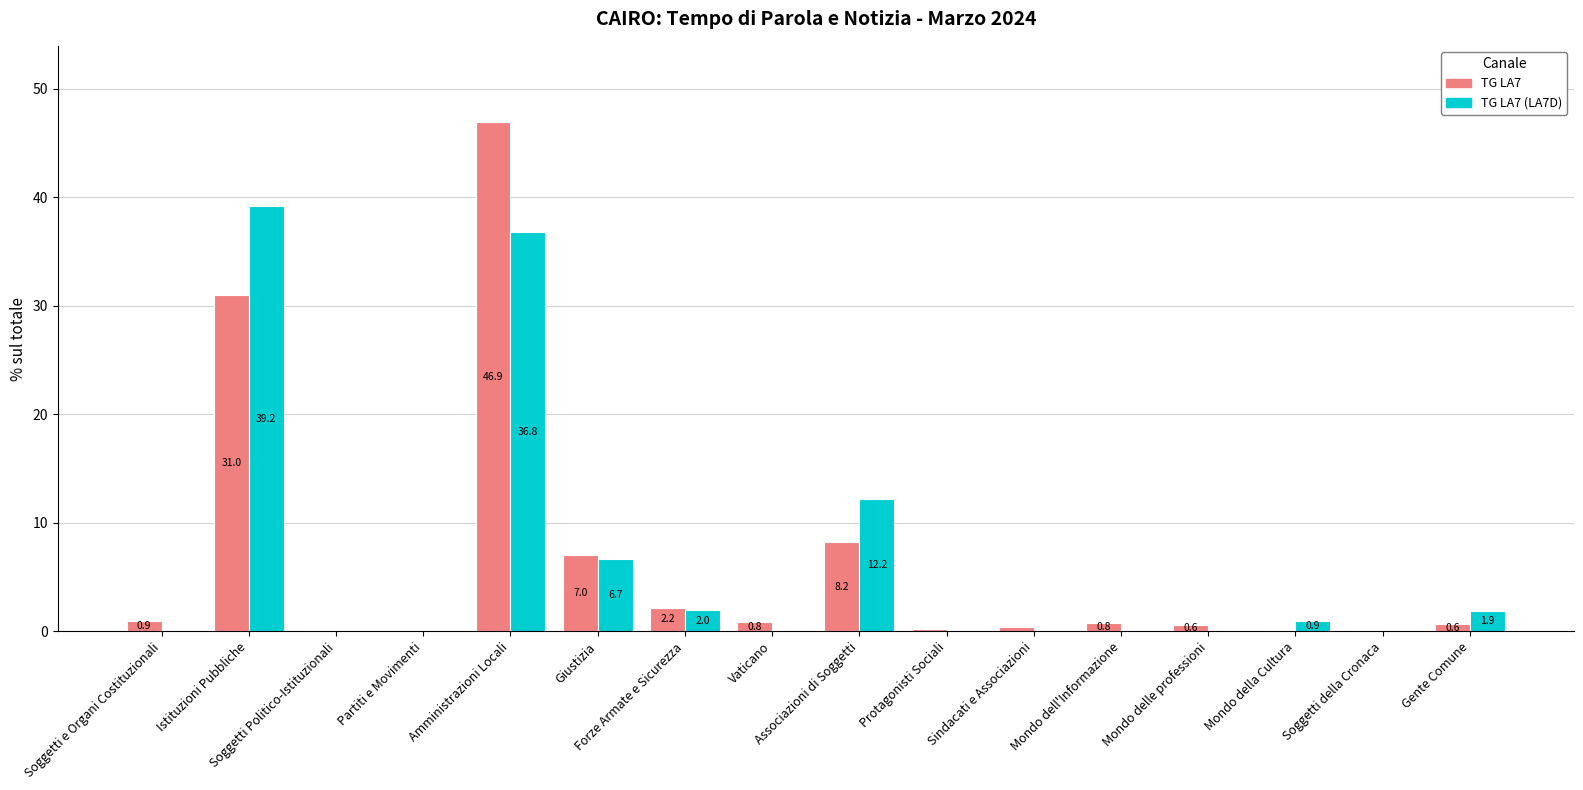

What is the greatest value displayed?

46.9